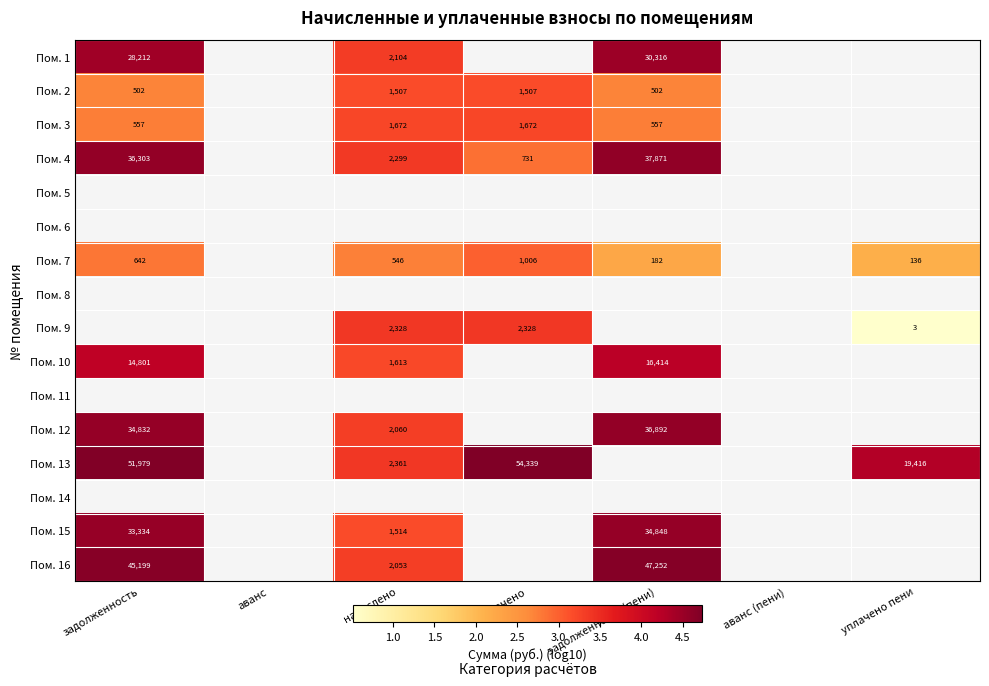

Is it true that Пом. 3 equals 5.4 at начислено?

False